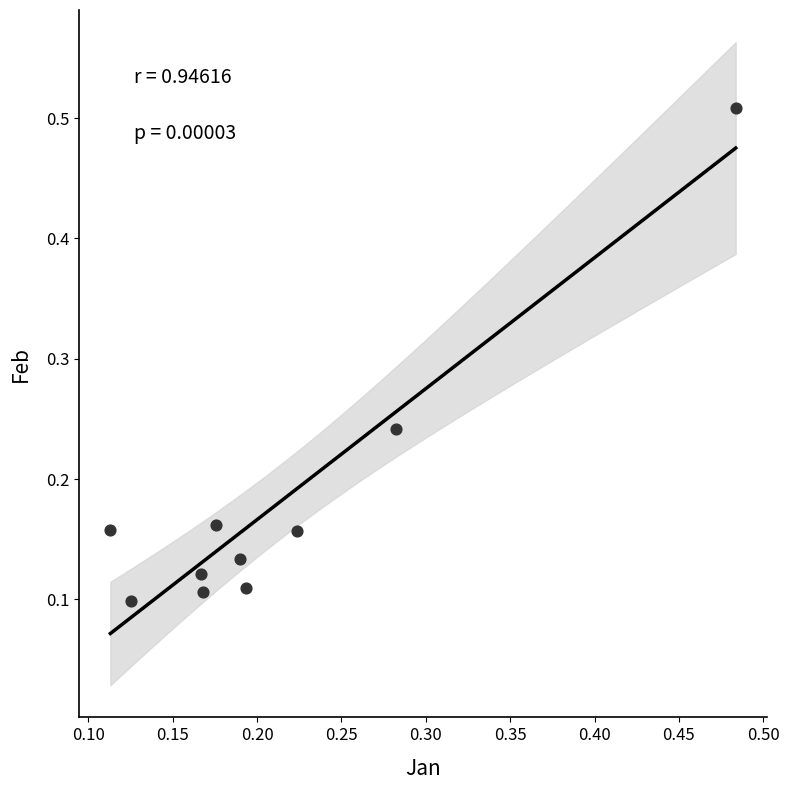

What is the range of Y values (max minus min)?

0.4